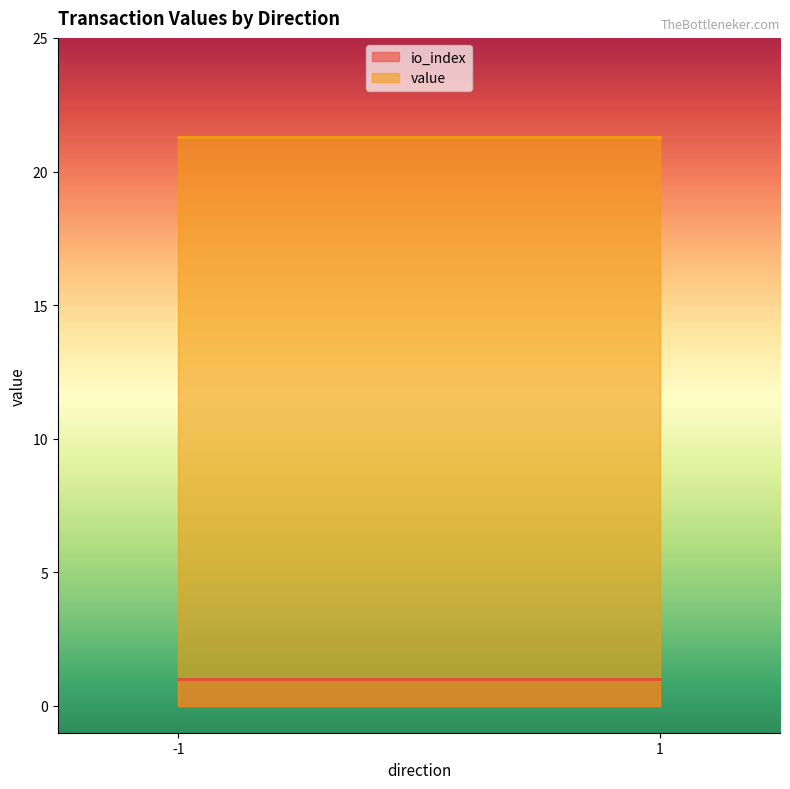

The value of value at -1_0 is 0.0. True or false?

True